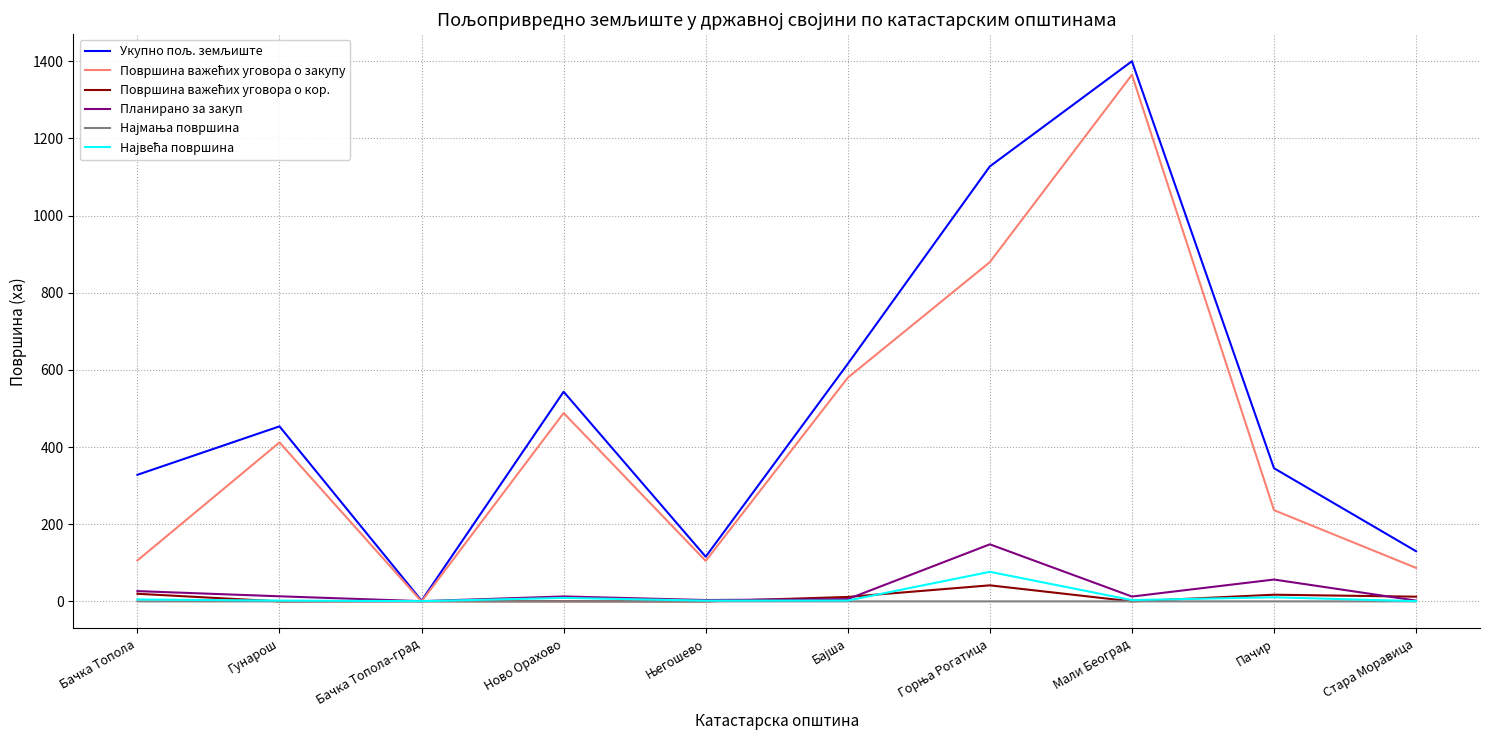

What is the greatest value displayed?

1399.9